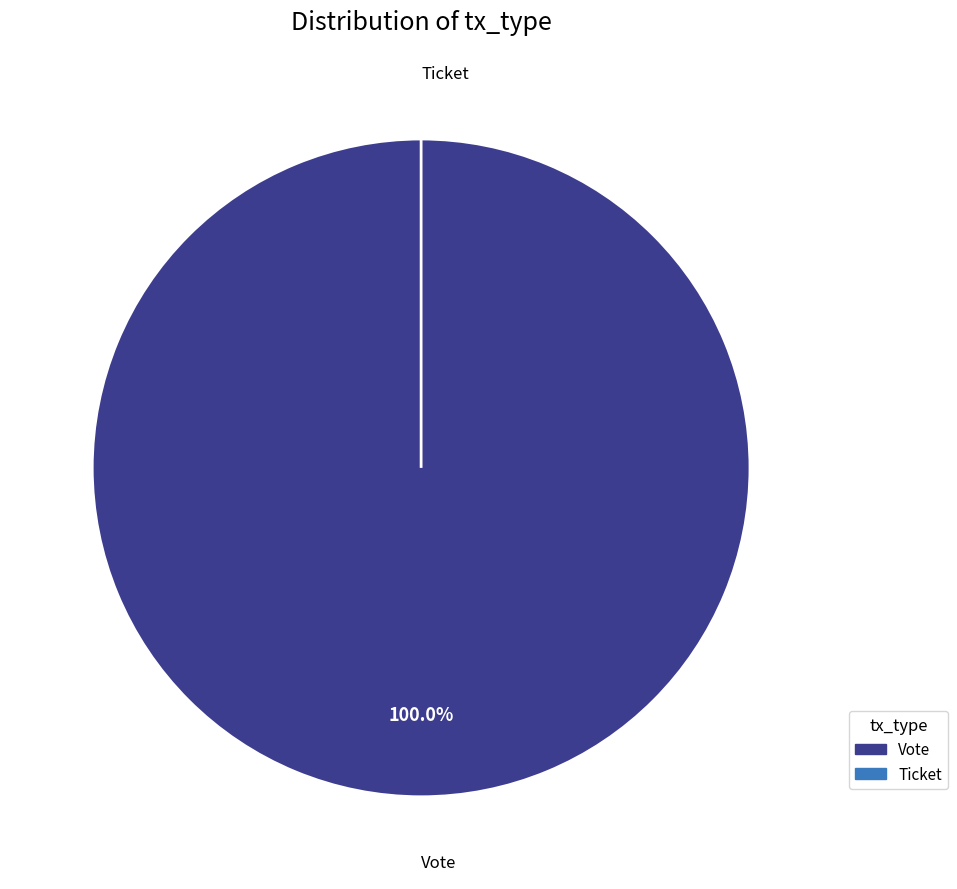

Is Vote the majority of the pie?

Yes